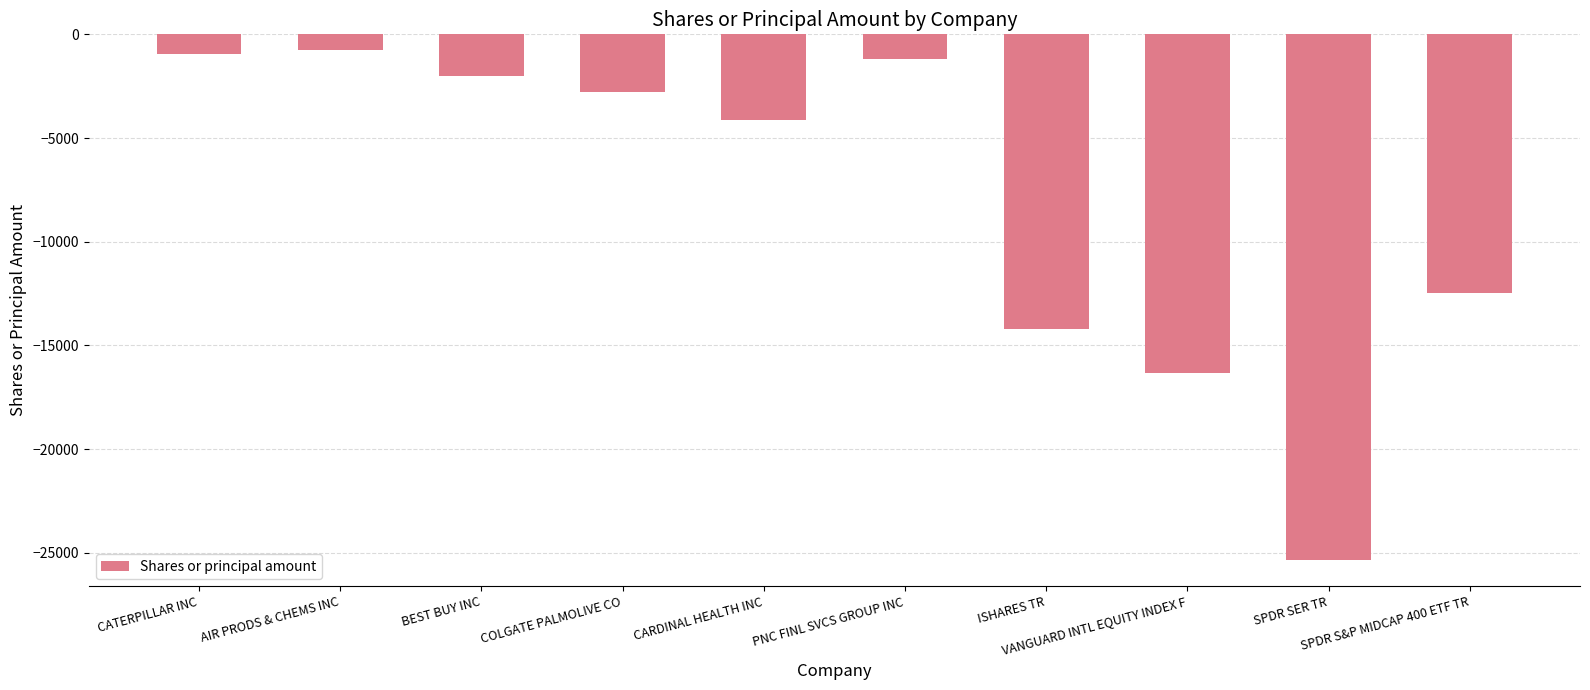

The value at ISHARES TR is -14228. True or false?

True